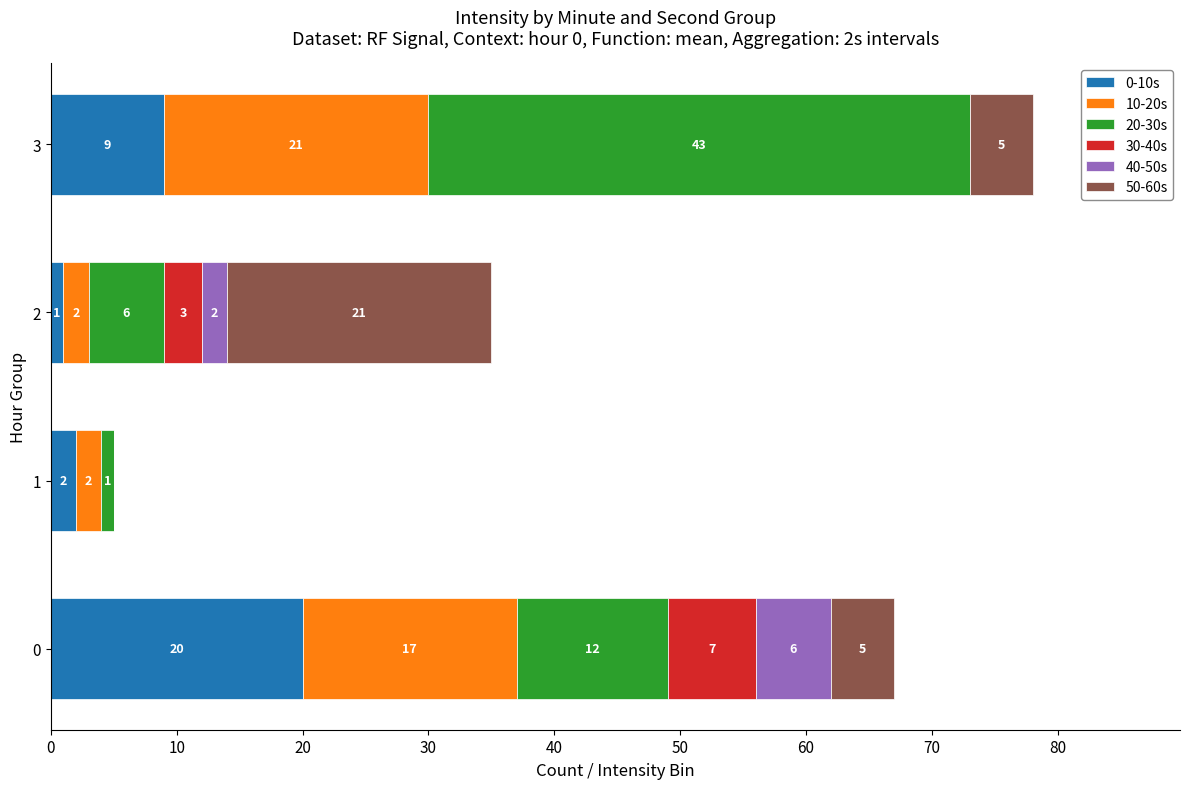

What are all the series names shown in the legend?

0-10s, 10-20s, 20-30s, 30-40s, 40-50s, 50-60s